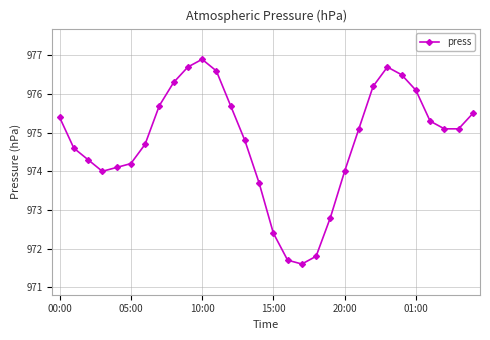

What is the value of the 8th point from the left?

975.7